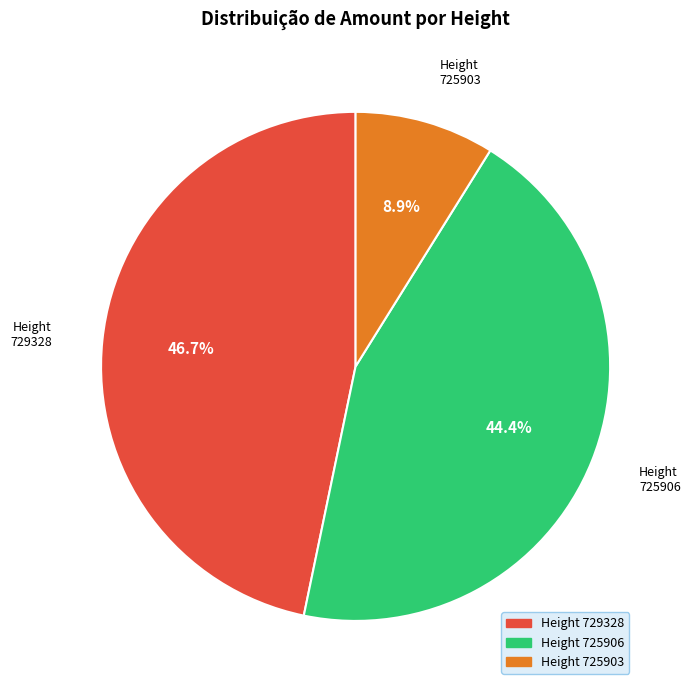

Is there a majority slice in this chart?

No